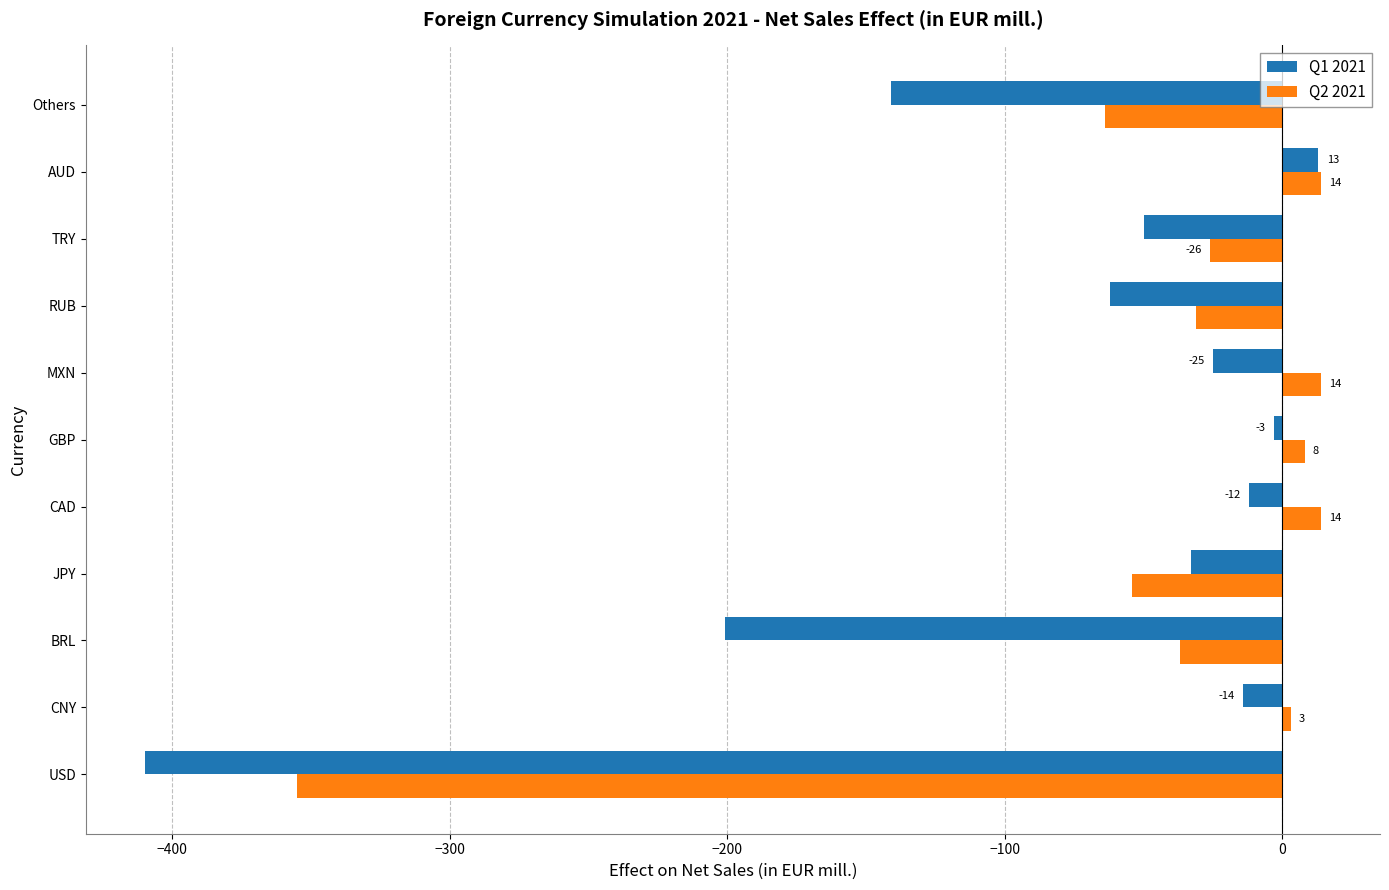

Which series has the largest total across all categories?

Q2 2021